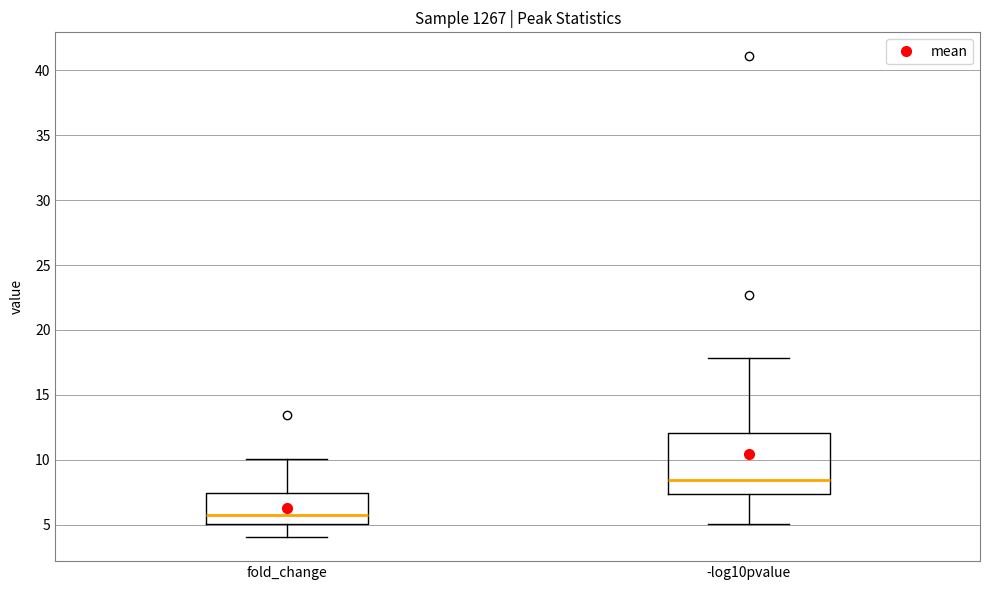

Where is the upper edge of the box for -log10pvalue on the y-axis? The values are not printed on the chart, so give them approximately, as read against the axis.

12.0